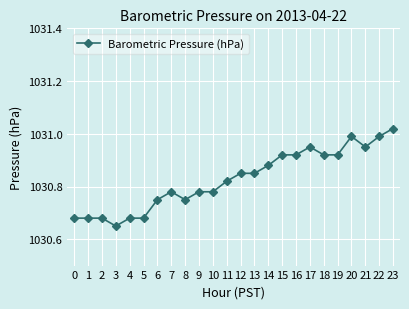

Which has a higher value, 14 or 18?

18